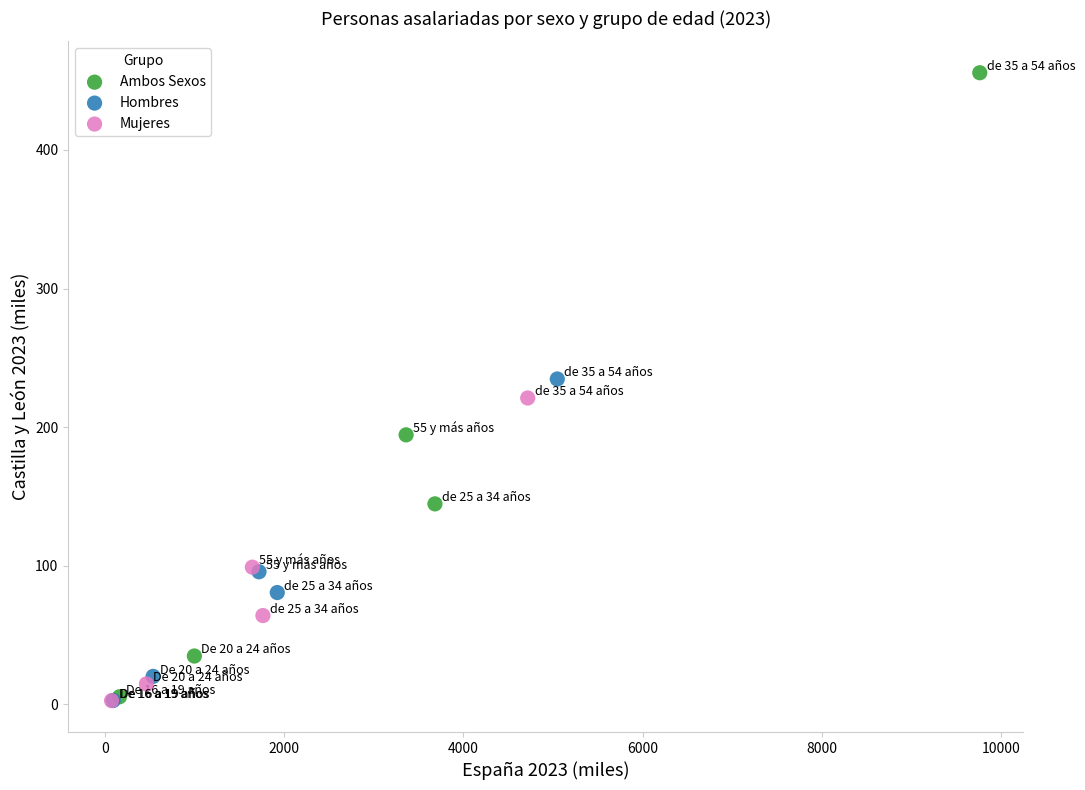

What are all the series names shown in the legend?

Ambos Sexos, Hombres, Mujeres